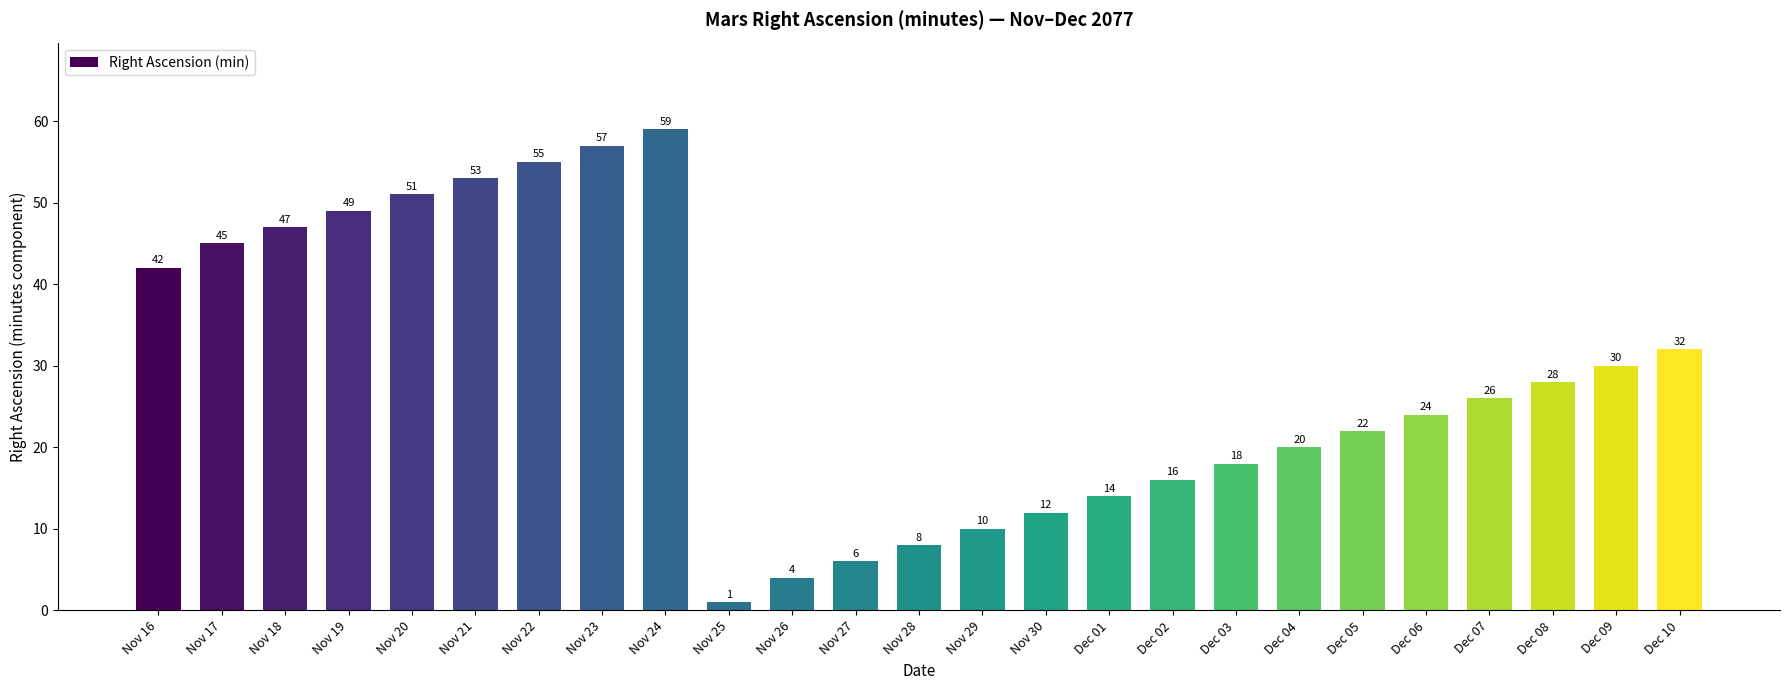

Which category has the highest value across all series?

Nov 24